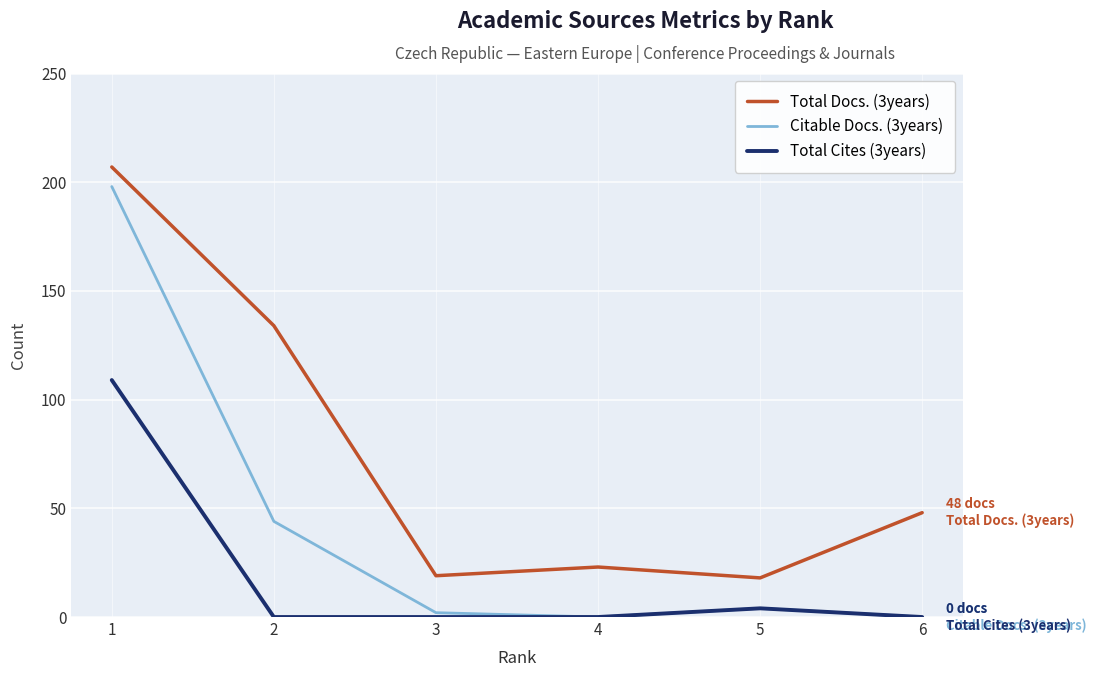

How many lines are shown in the chart?

3